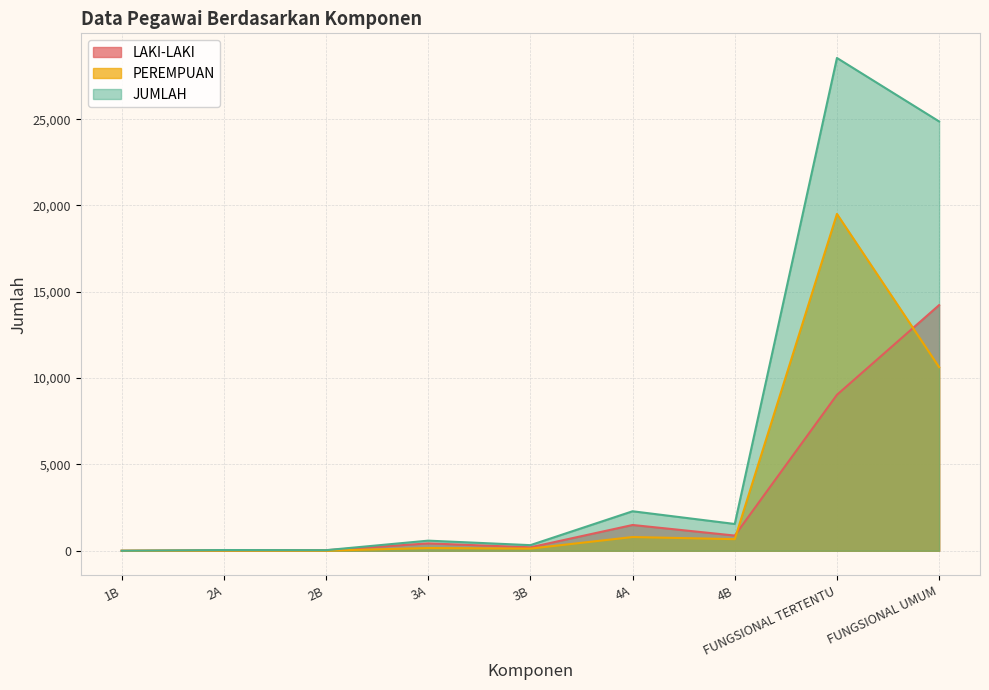

What is the difference between the maximum and second lowest values in the JUMLAH series?

28509